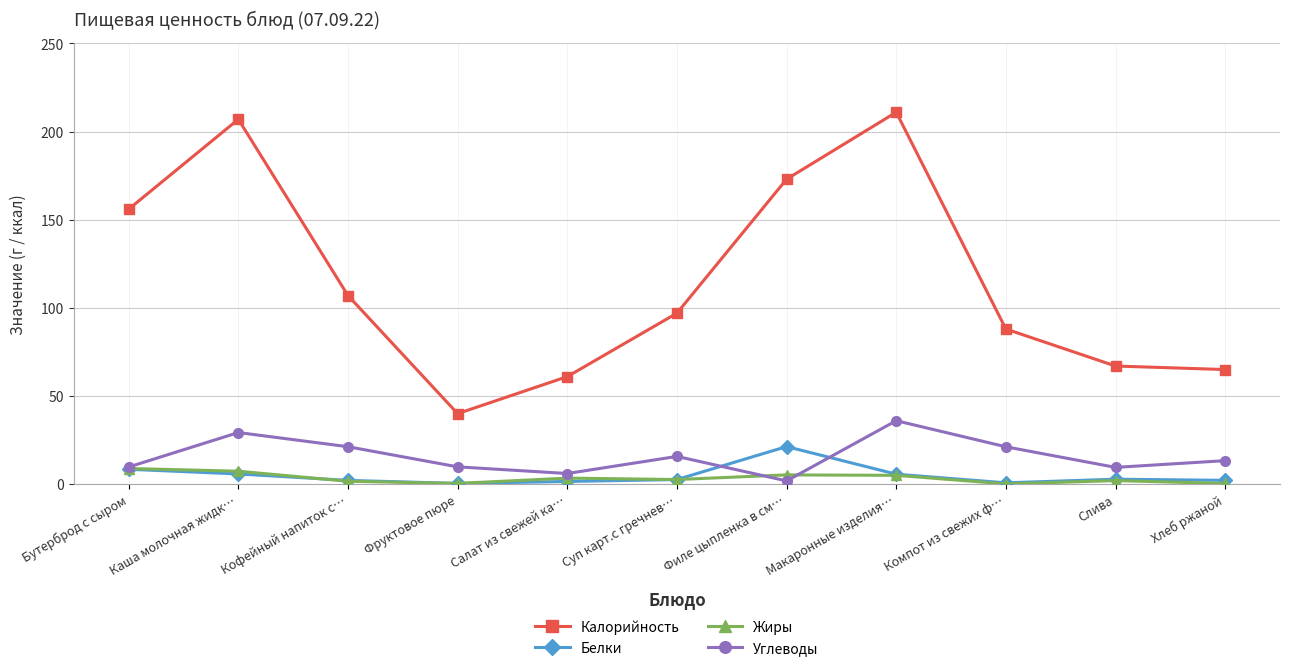

Which series has the widest spread of values?

Калорийность